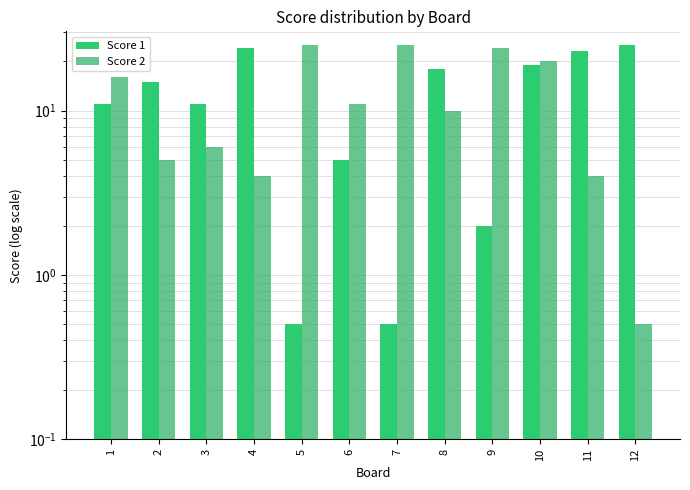

At which label does Score 1 reach its minimum?

5